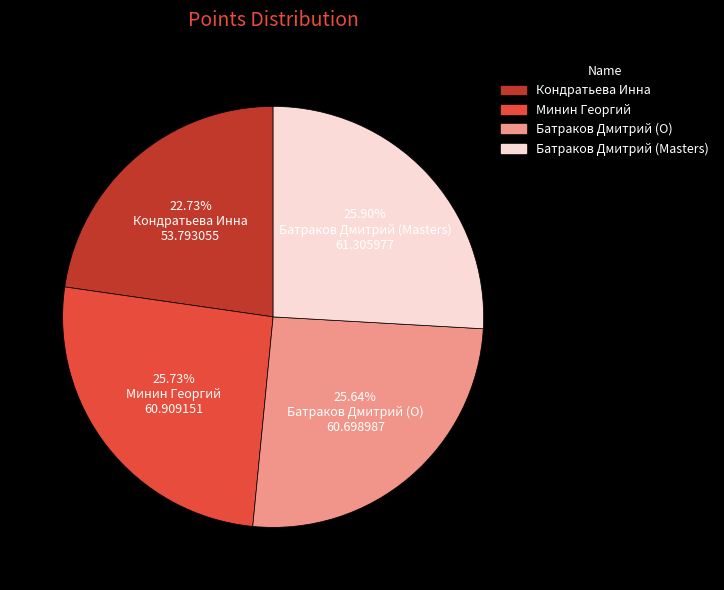

Which slice is the smallest?

Кондратьева Инна